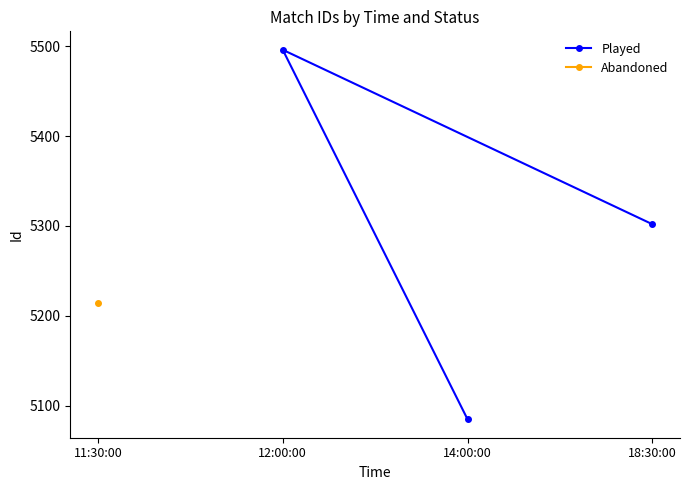

The value of Played at 14:00:00 is 2867. True or false?

False